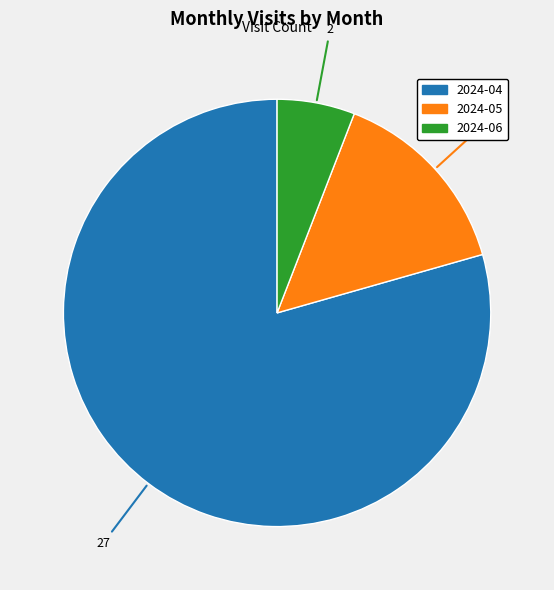

Rank the categories by value from lowest to highest.

2024-06, 2024-05, 2024-04